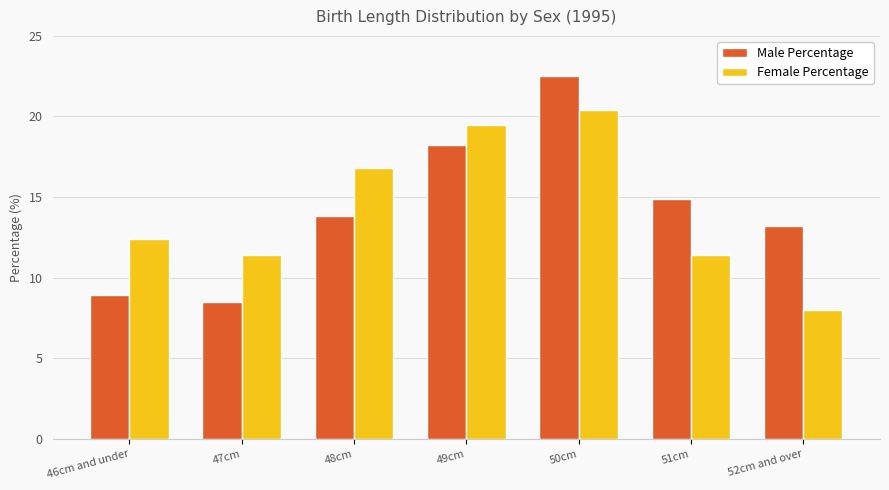

What is the maximum value for Female Percentage?

20.4